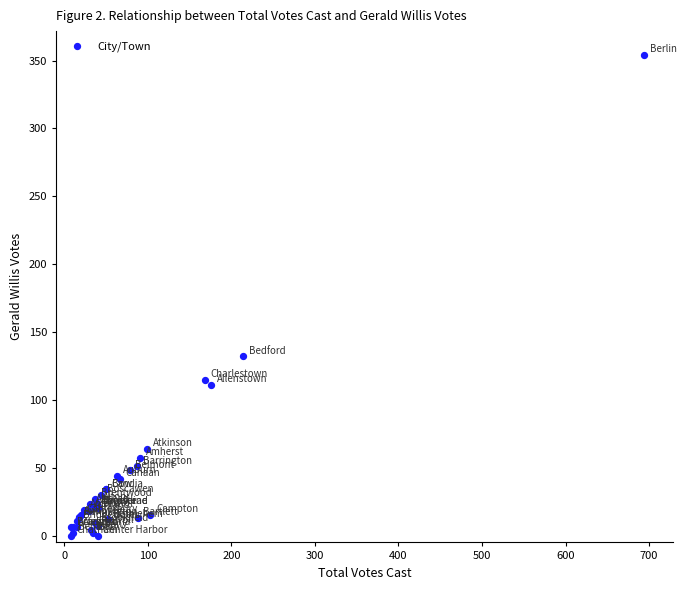

What Y value in the scatter plot is closest to 177?

132